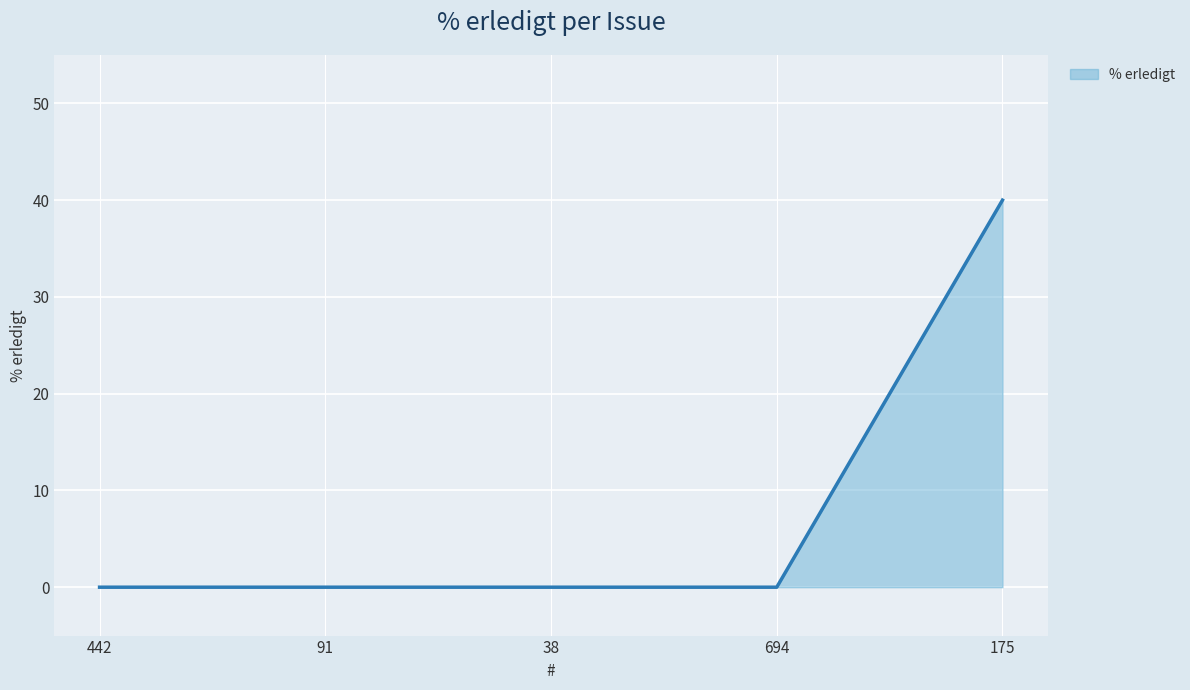

The chart shows a value of 0 at 91. True or false?

True